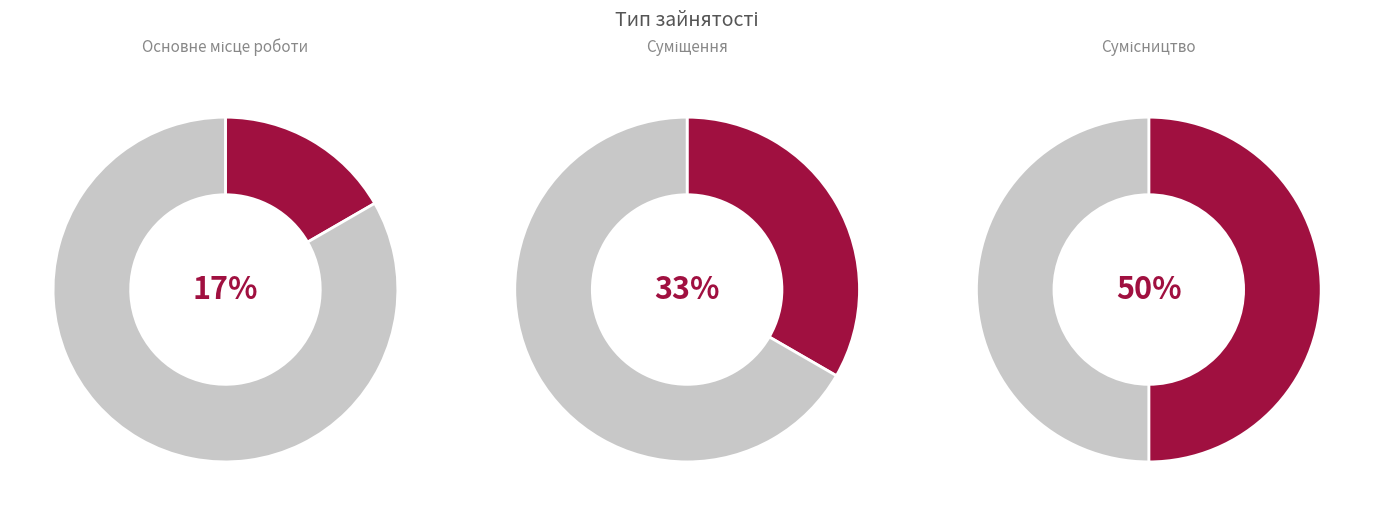

Does Сумісництво account for over 50% of the chart?

No